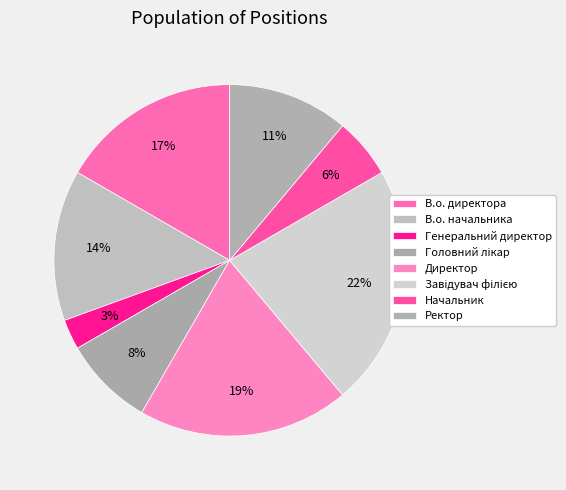

Count the number of slices in the pie.

8